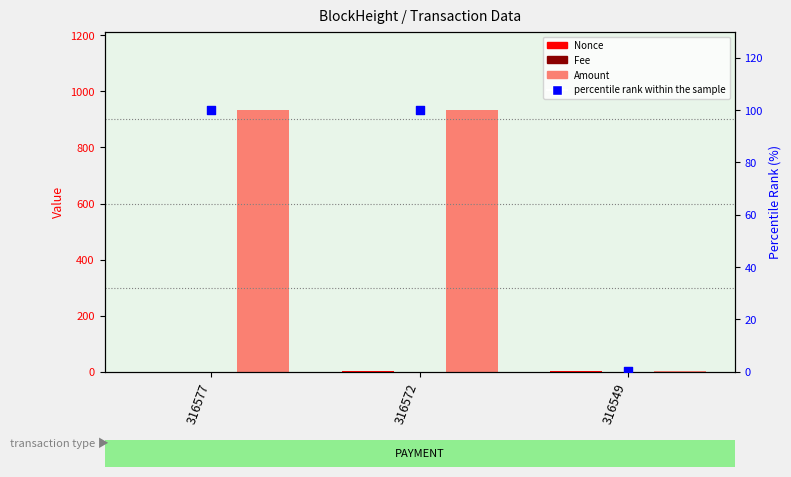

Which series reaches the minimum Y coordinate?

Nonce